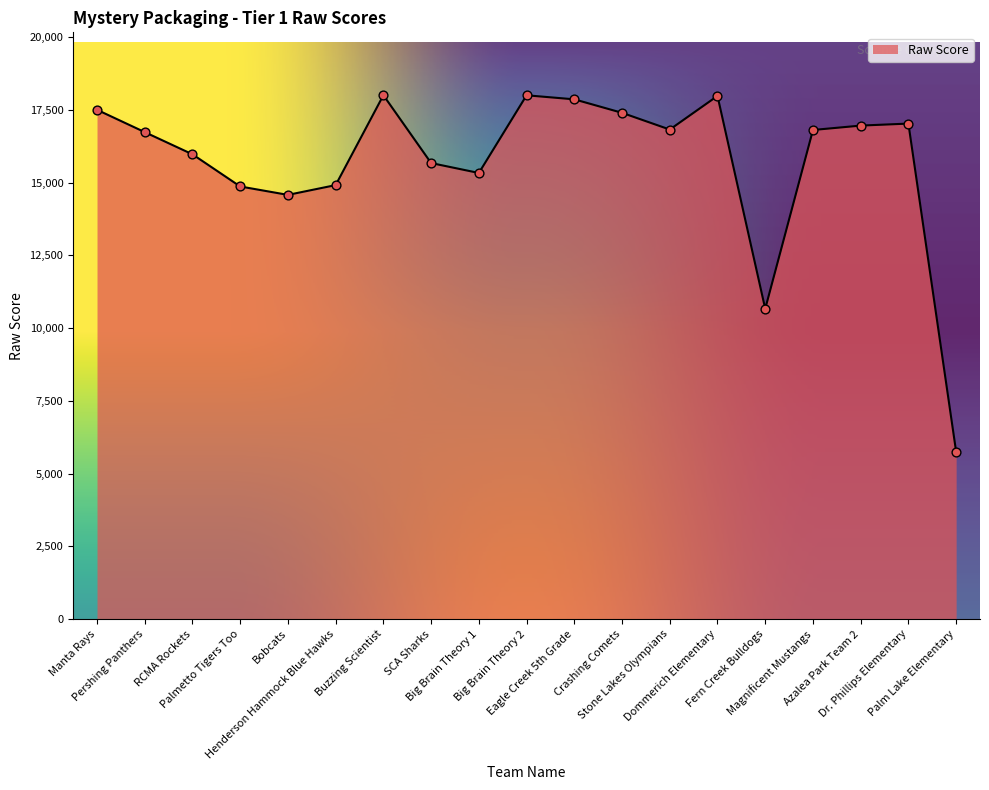

Between Palmetto Tigers Too and Big Brain Theory 1, which is larger?

Big Brain Theory 1